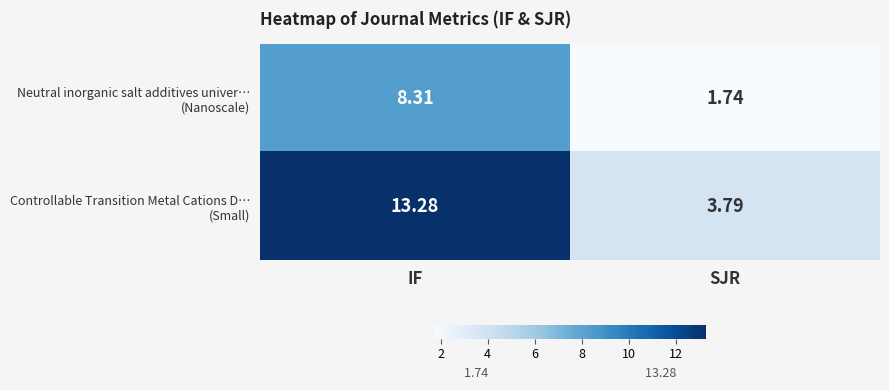

At which category does the chart reach its peak across all series?

IF